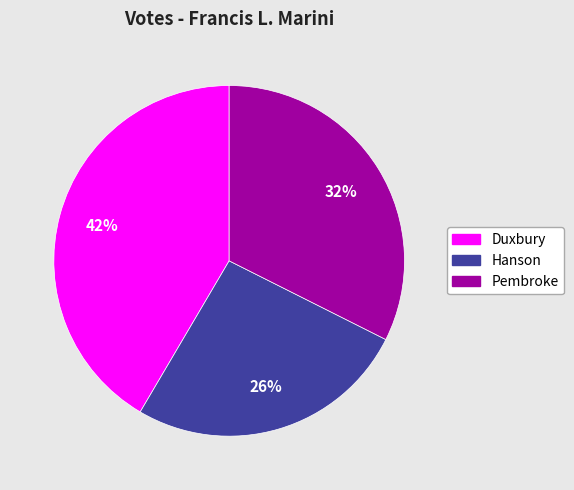

Is it true that Pembroke is 32% of the pie?

True